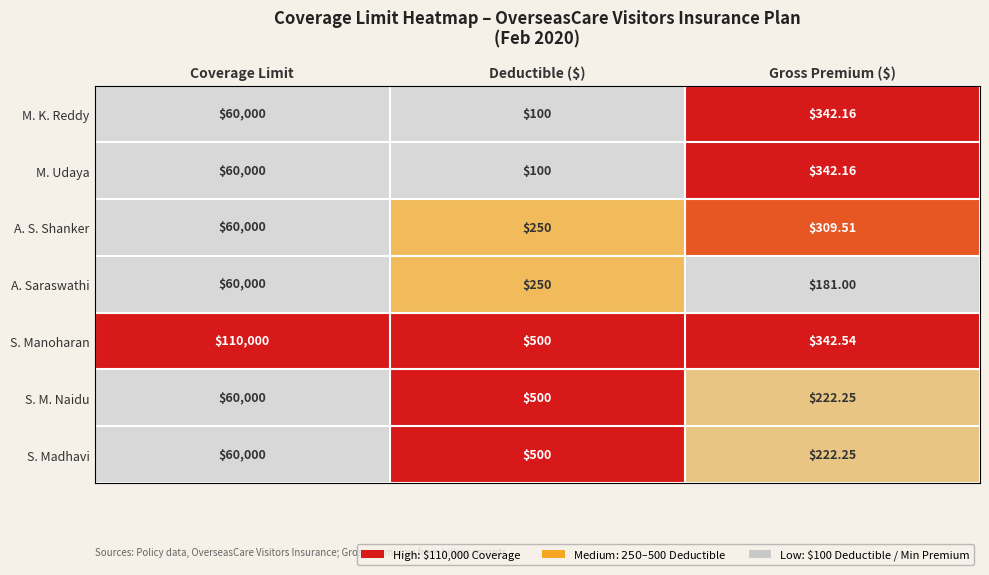

Which series has the widest spread of values?

S. Manoharan